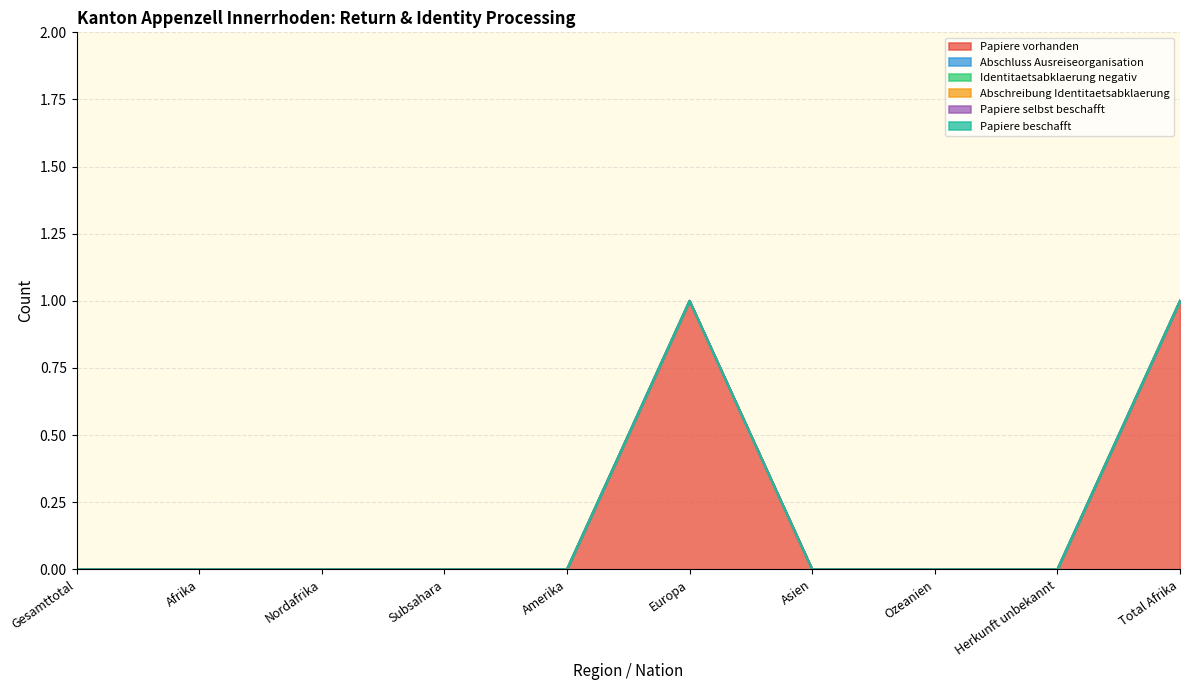

True or false: Abschluss Ausreiseorganisation and Abschreibung Identitaetsabklaerung intersect in this chart.

False